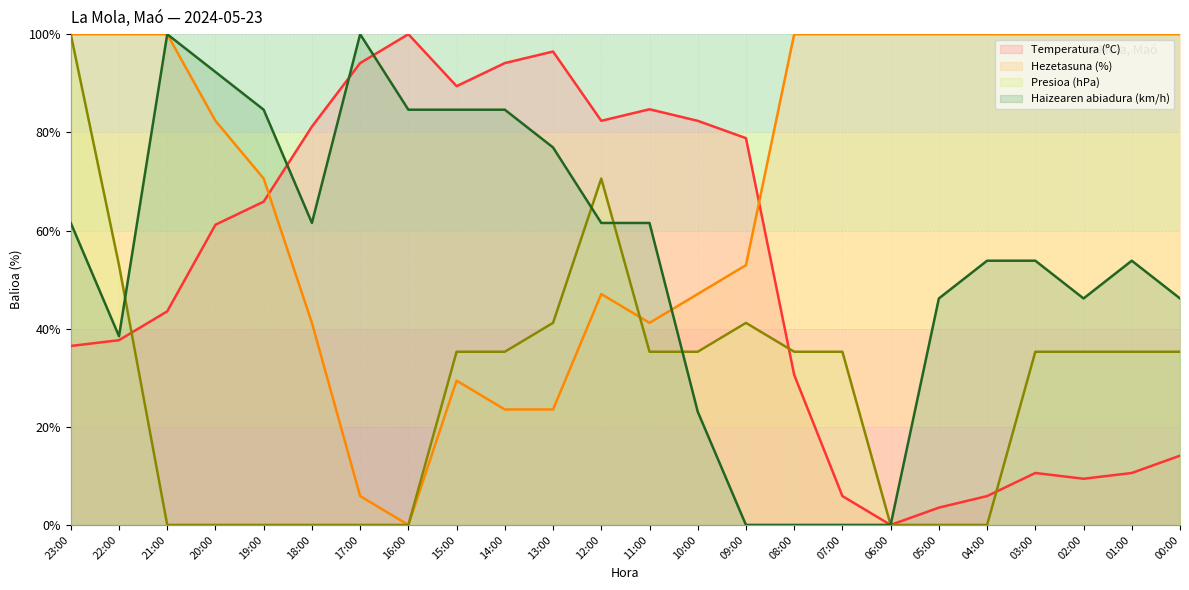

Reading right to left, transcribe all the data shown in this chart.

Temperatura (ºC): 14.1	10.6	9.4	10.6	5.9	3.5	0.0	5.9	30.6	78.8	82.4	84.7	82.4	96.5	94.1	89.4	100.0	94.1	81.2	65.9	61.2	43.5	37.6	36.5
Hezetasuna (%): 100.0	100.0	100.0	100.0	100.0	100.0	100.0	100.0	100.0	52.9	47.1	41.2	47.1	23.5	23.5	29.4	0.0	5.9	41.2	70.6	82.4	100.0	100.0	100.0
Presioa (hPa): 35.3	35.3	35.3	35.3	0.0	0.0	0.0	35.3	35.3	41.2	35.3	35.3	70.6	41.2	35.3	35.3	0.0	0.0	0.0	0.0	0.0	0.0	52.9	100.0
Haizearen abiadura (km/h): 46.2	53.8	46.2	53.8	53.8	46.2	0.0	0.0	0.0	0.0	23.1	61.5	61.5	76.9	84.6	84.6	84.6	100.0	61.5	84.6	92.3	100.0	38.5	61.5